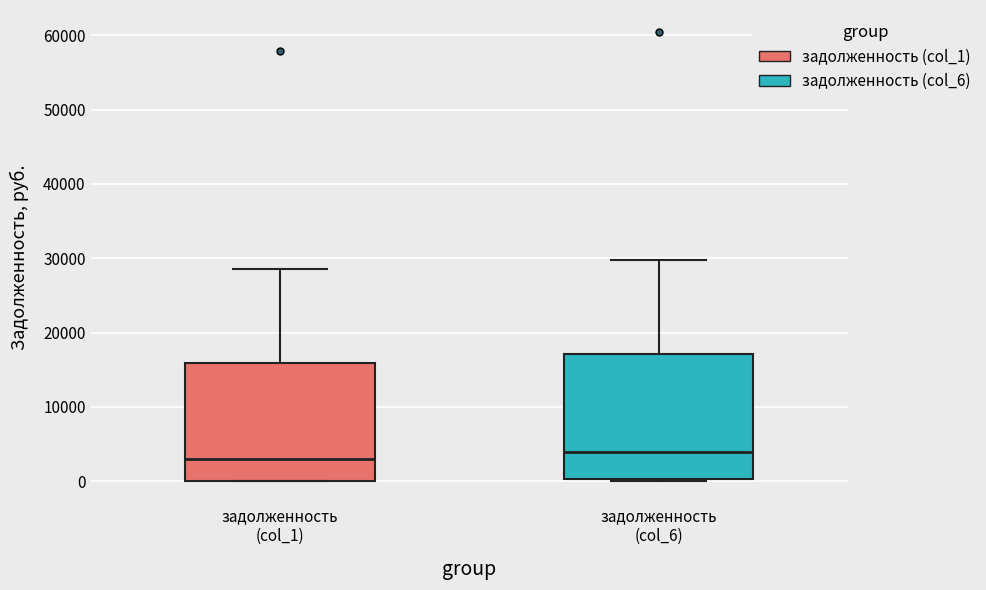

Reading left to right, read every box against the y-axis: the position of its median line, the range the box covers, and the ends of its whiskers. The values are not printed on the chart, so give them approximately, as read against the axis.

задолженность (col_1): median 3000, box 0 to 16000, whiskers 0 to 28000
задолженность (col_6): median 4000, box 0 to 17000, whiskers 0 (just below the box's lower edge) to 30000